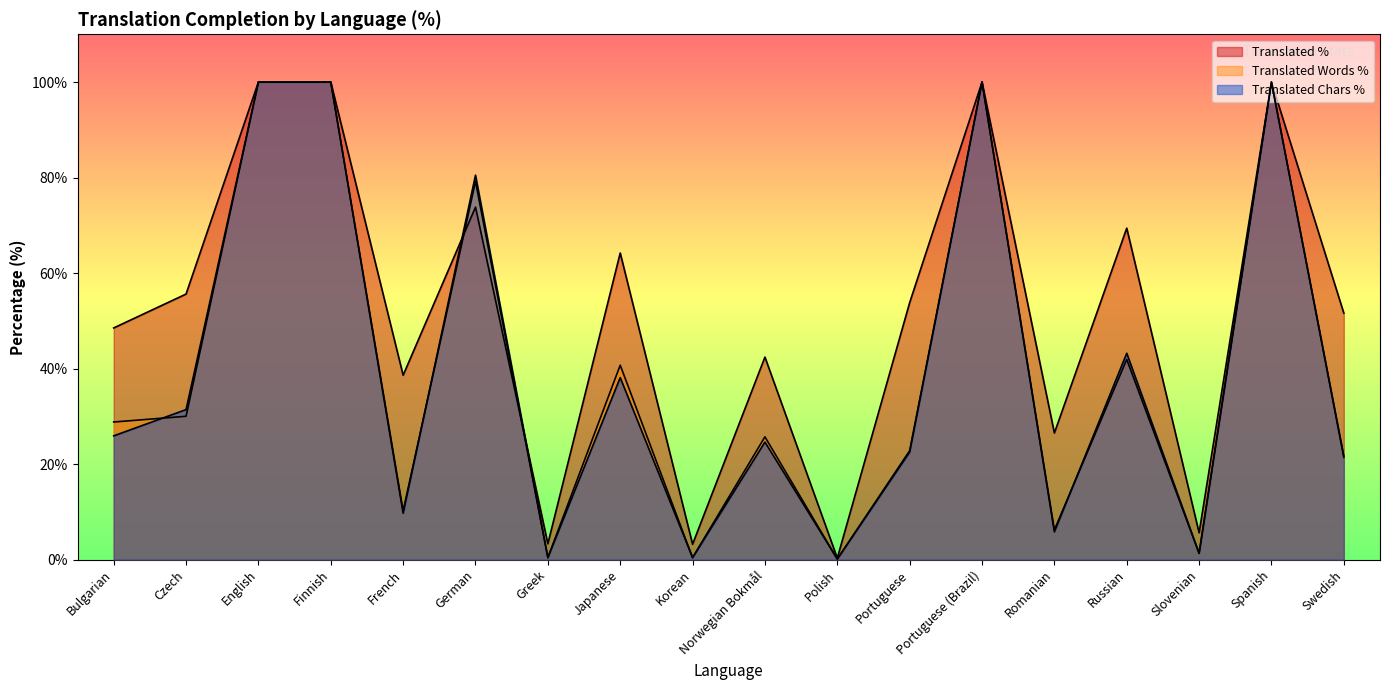

At which category does translated_words_percent reach its first local valley?

French